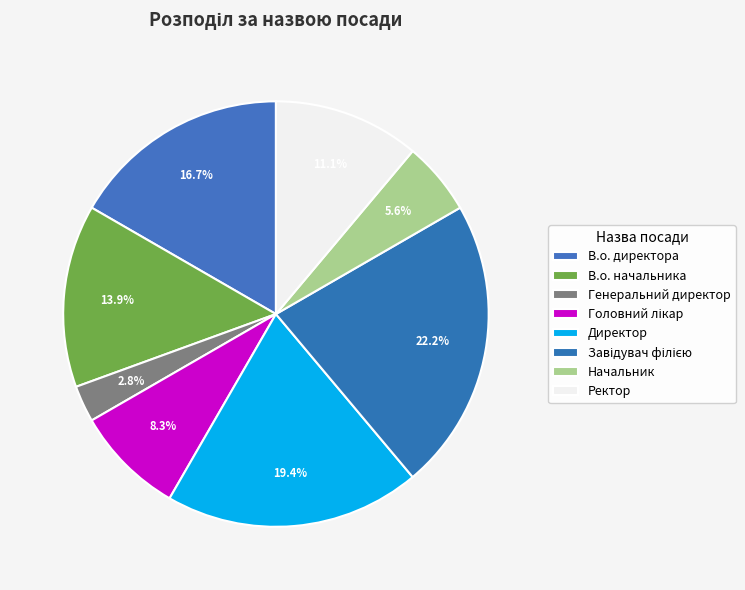

Is the sum of Начальник and Генеральний директор greater than half?

No